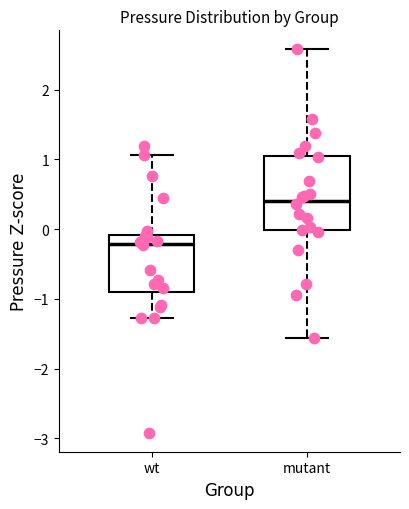

Reading left to right, transcribe this box plot: for each box, give where its median line is, the range the box spans, and where its two whiskers end, as read against the y-axis. The values are not printed on the chart, so give them approximately, as read against the axis.

wt: median -0.2, box -0.9 to -0.1, whiskers -1.3 to 1.1
mutant: median 0.4, box 0.0 to 1.1, whiskers -1.6 to 2.6